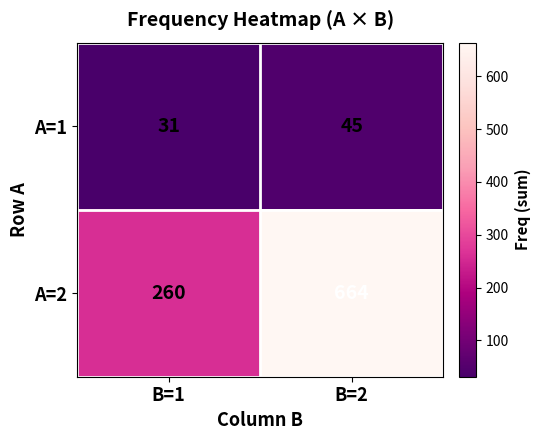

Which series has the largest total across all categories?

A=2